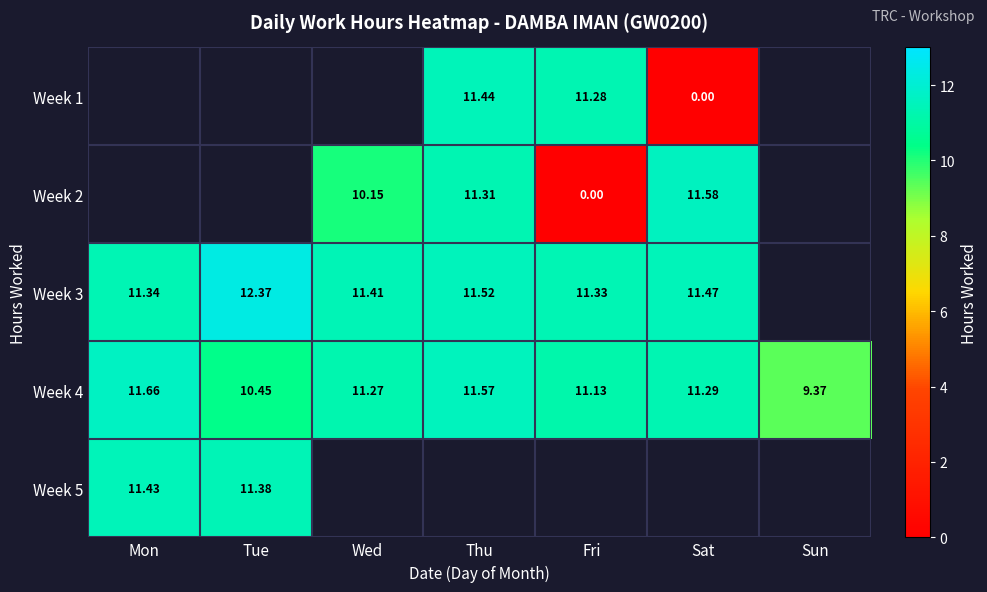

Count the number of categories in the chart.

7